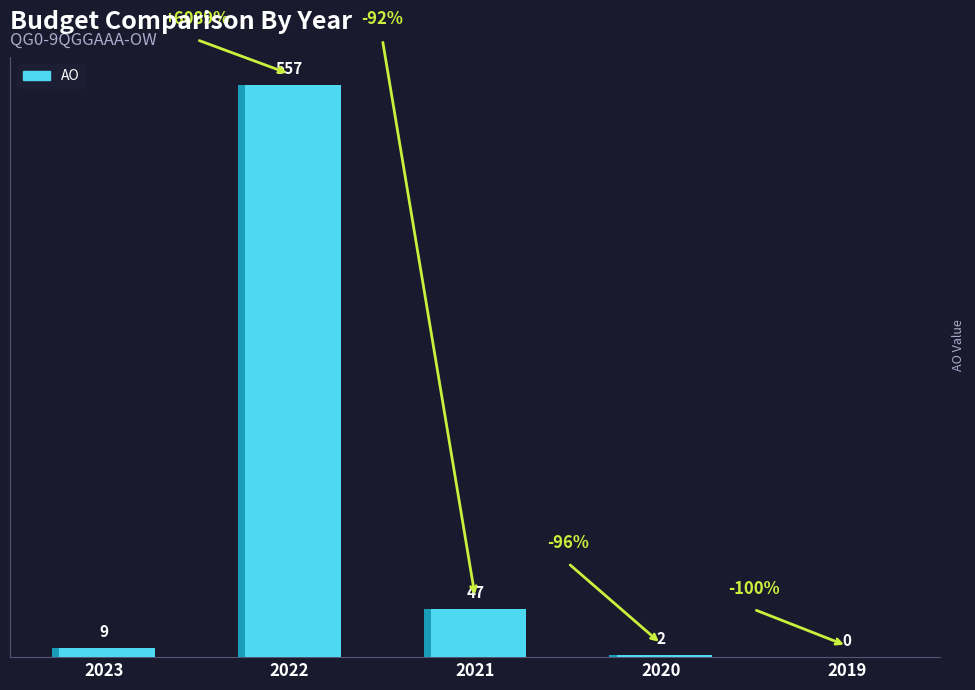

What is the greatest value displayed?

557